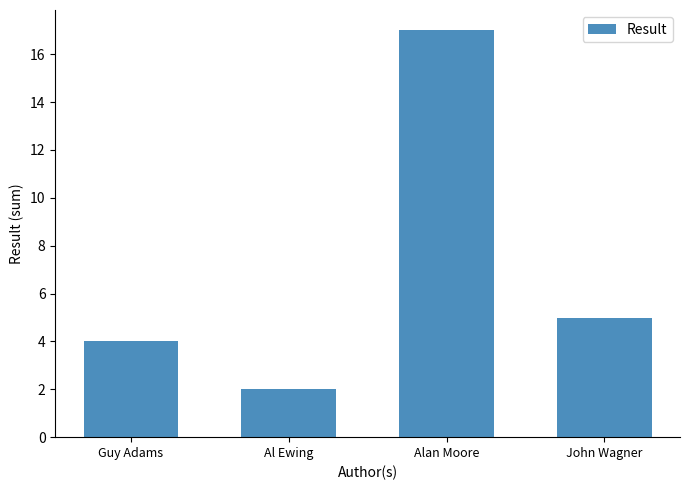

True or false: the data shows 1 at Guy Adams.

False